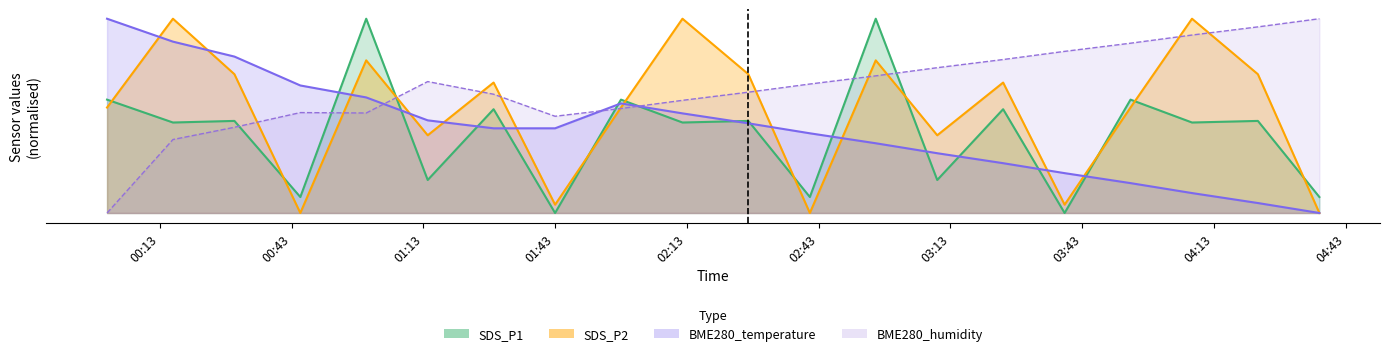

What is the average value of the SDS_P2 series?

5.3